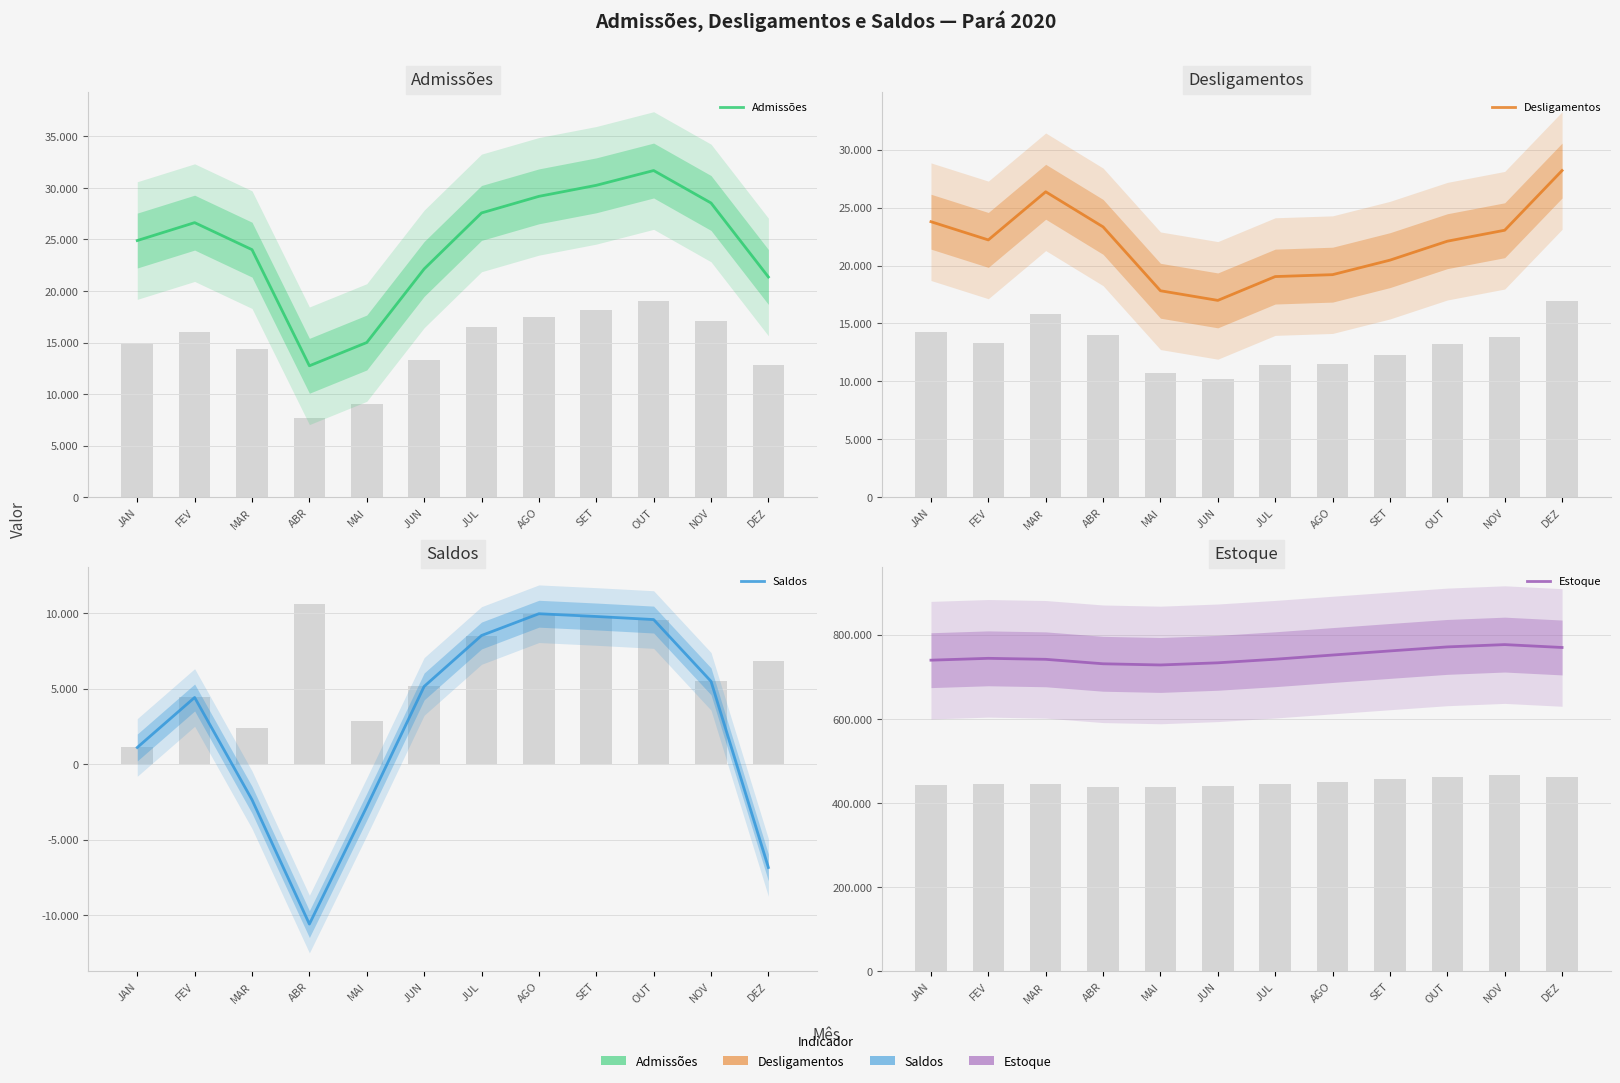

What is the maximum value shown in the chart?

776463